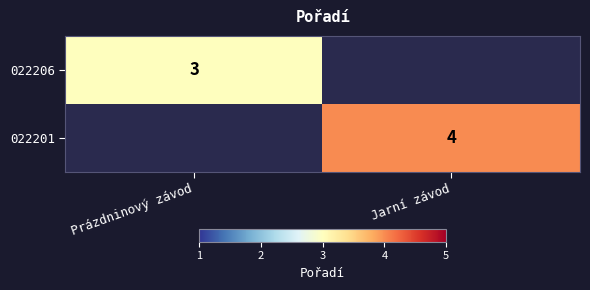

The 022201 series shows 1.0 at Jarní závod. True or false?

False